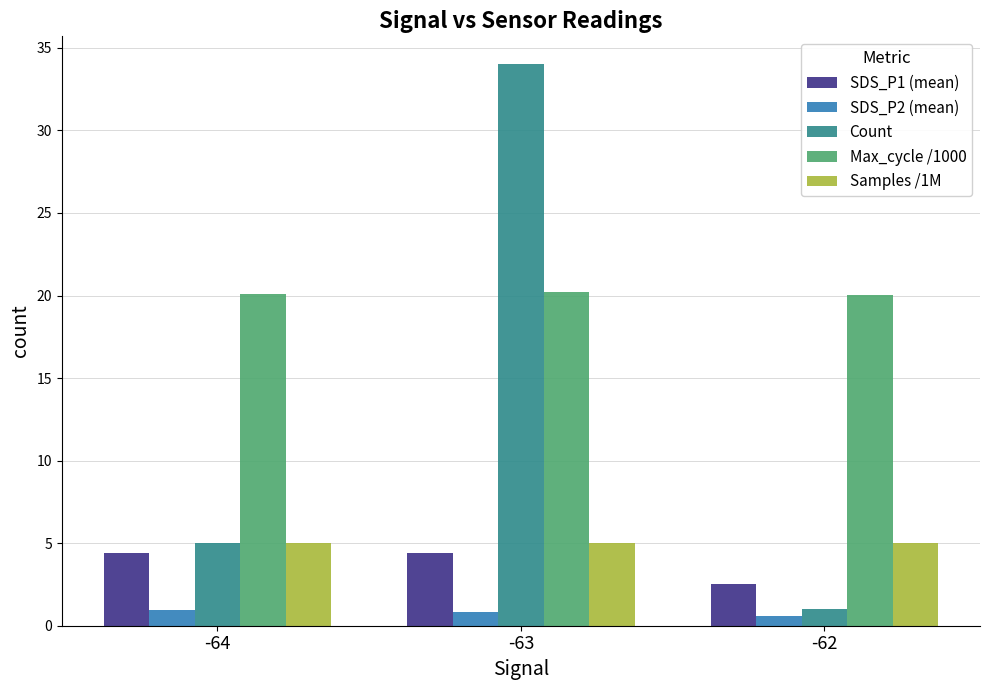

Count the Count values in the range 1 to 34.

3